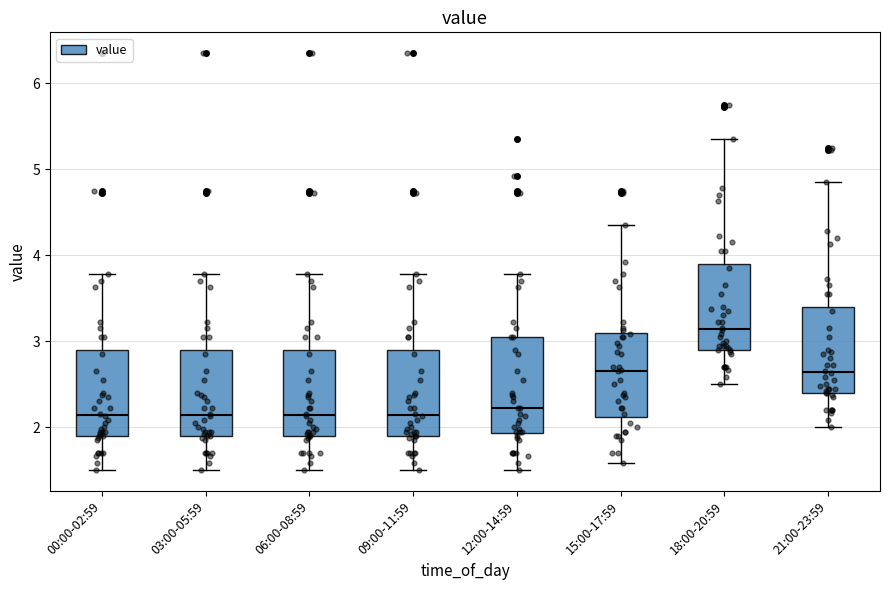

Where is the lower edge of the box for 00:00-02:59 on the y-axis? The values are not printed on the chart, so give them approximately, as read against the axis.

1.9